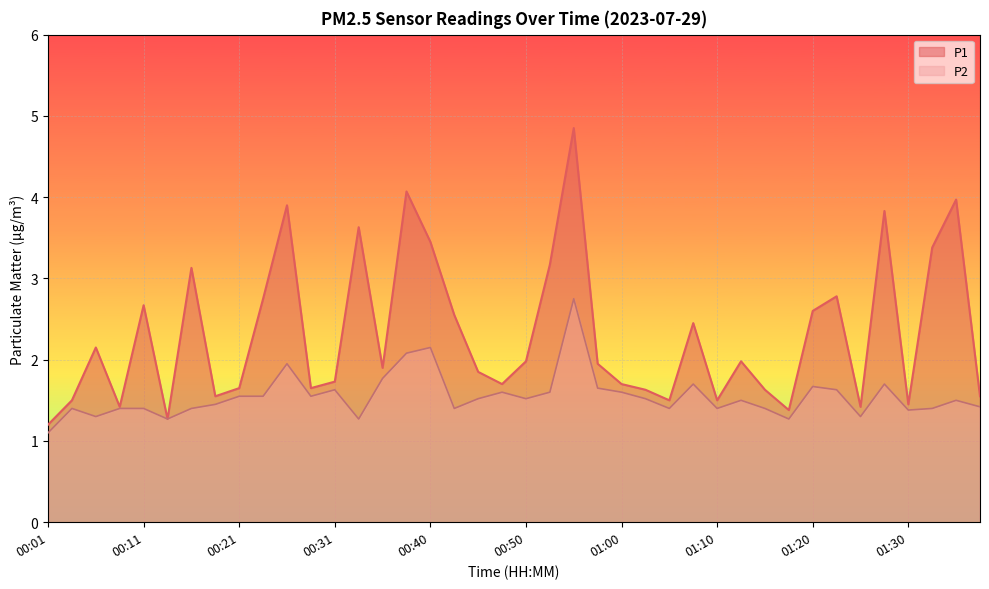

What is the average value of the P1 series?

2.3